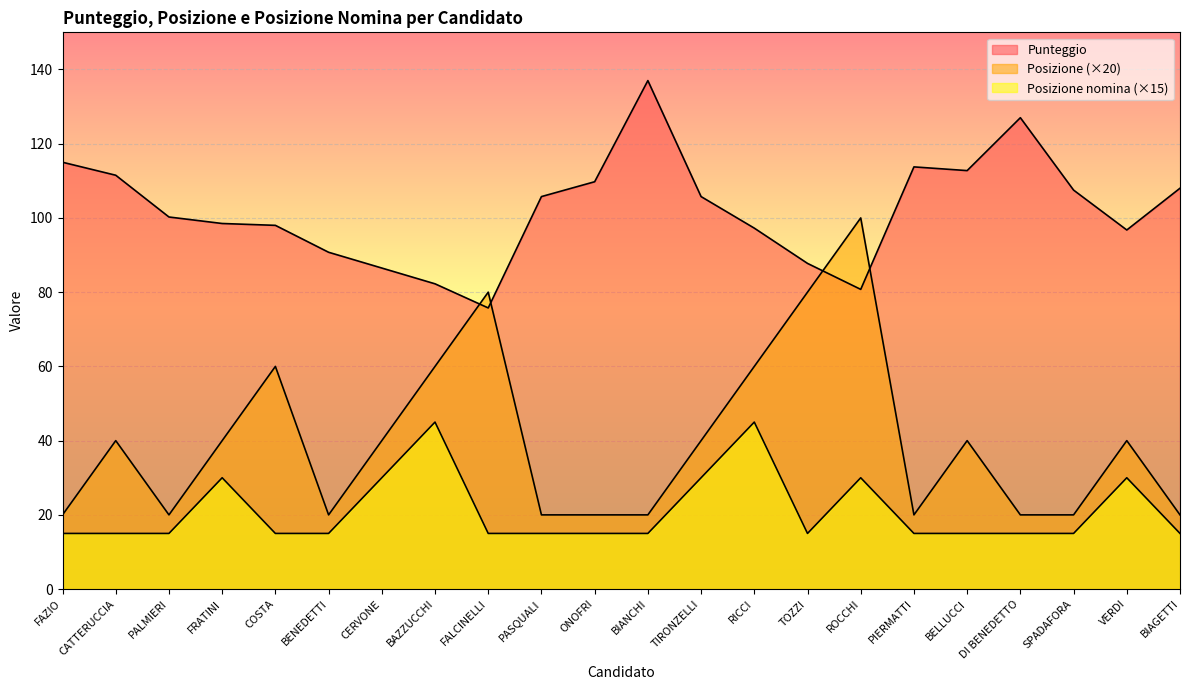

The Punteggio series shows 105.8 at PASQUALI. True or false?

True